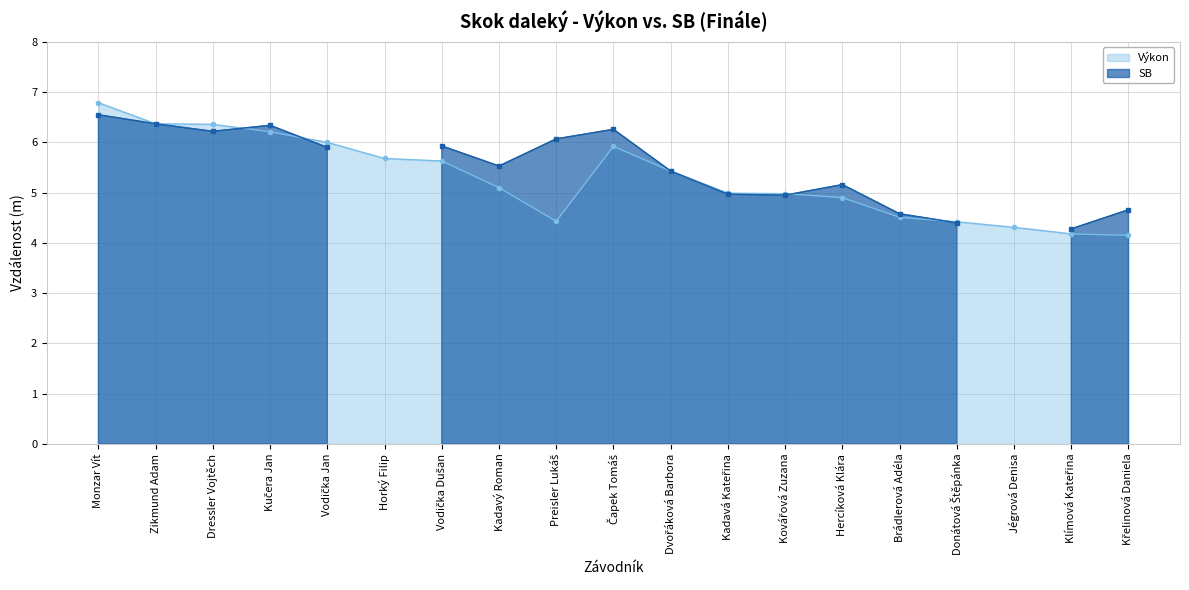

Rank the categories by value from highest to lowest.

Monzar Vít, Zikmund Adam, Dressler Vojtěch, Kučera Jan, Vodička Jan, Čapek Tomáš, Horký Filip, Vodička Dušan, Dvořáková Barbora, Kadavý Roman, Kadavá Kateřina, Kovářová Zuzana, Hercíková Klára, Brádlerová Adéla, Preisler Lukáš, Donátová Štěpánka, Jégrová Denisa, Klímová Kateřina, Křelinová Daniela